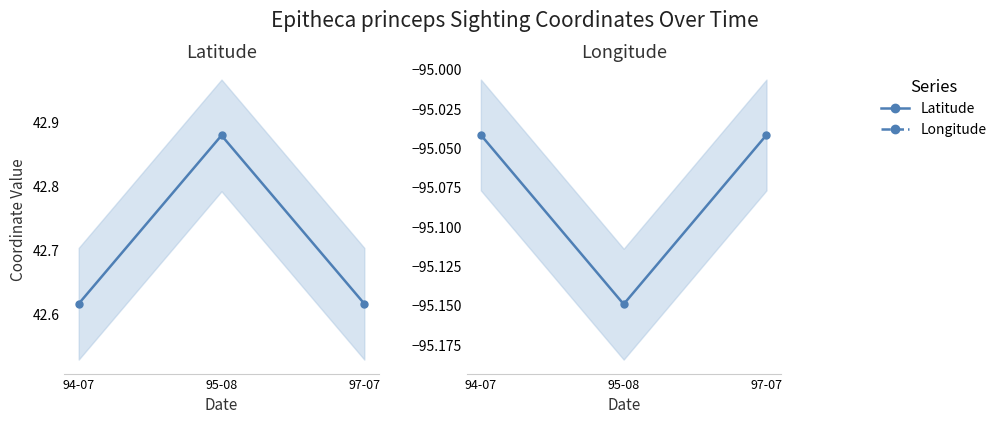

Reading left to right, transcribe all the data shown in this chart.

Latitude: 42.6	42.9	42.6
Longitude: -95.0	-95.1	-95.0